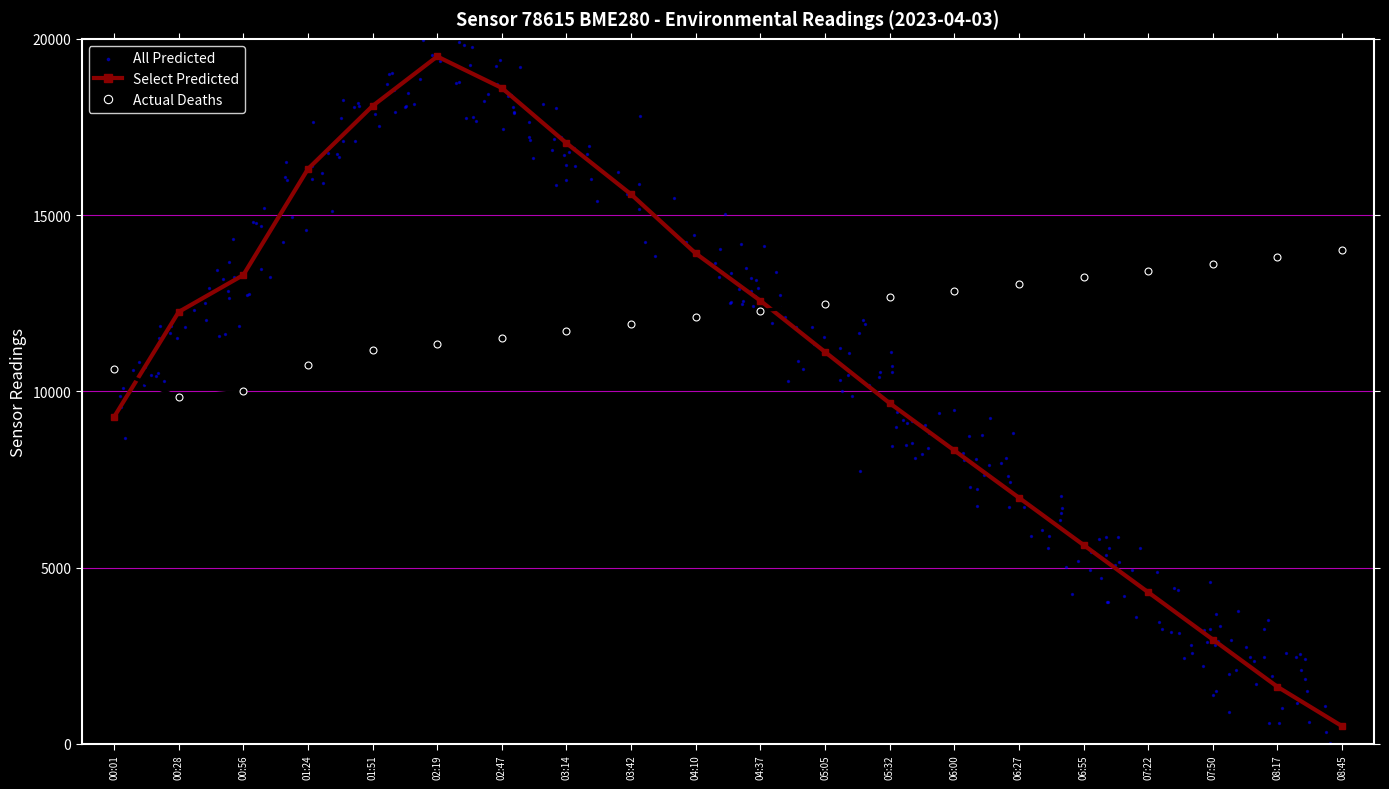

At which category is the sum across all series the highest?

02:19